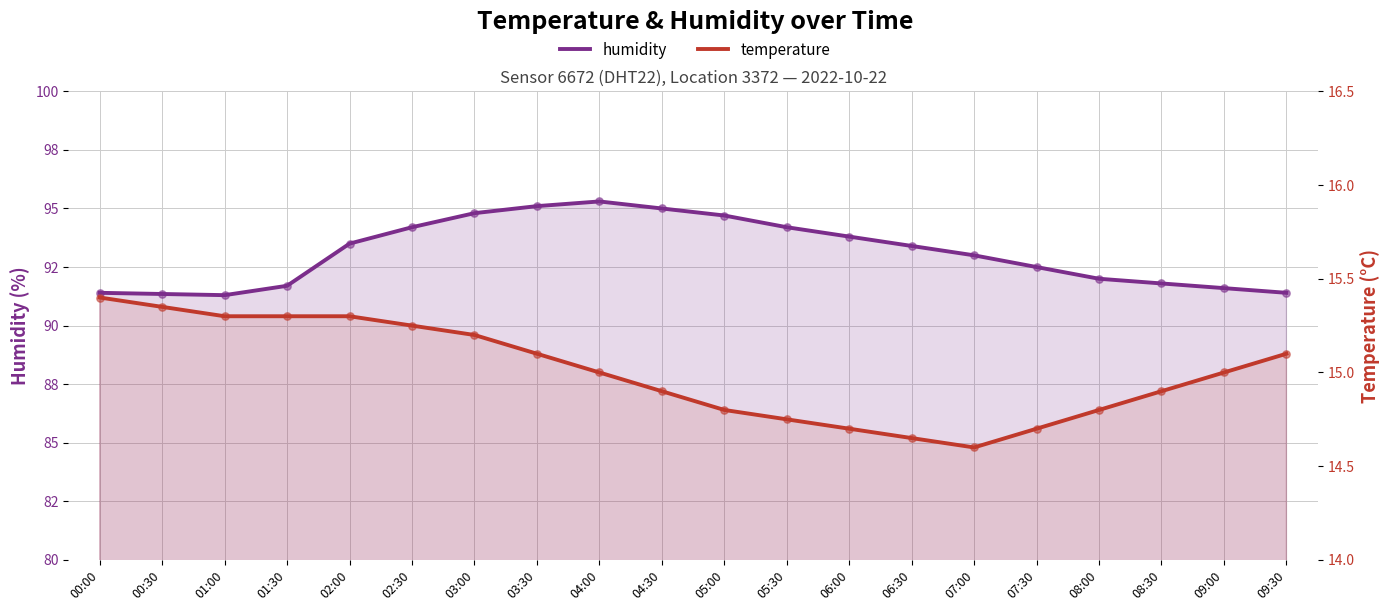

At which category is the sum across all series the highest?

04:00